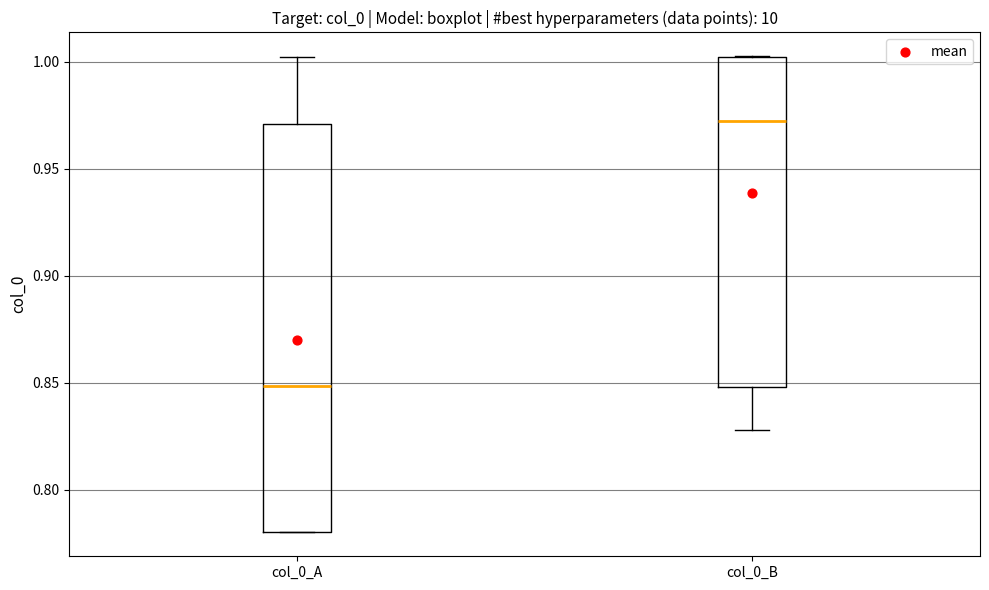

Where does the lower whisker of the box for col_0_B end on the y-axis? The values are not printed on the chart, so give them approximately, as read against the axis.

0.830